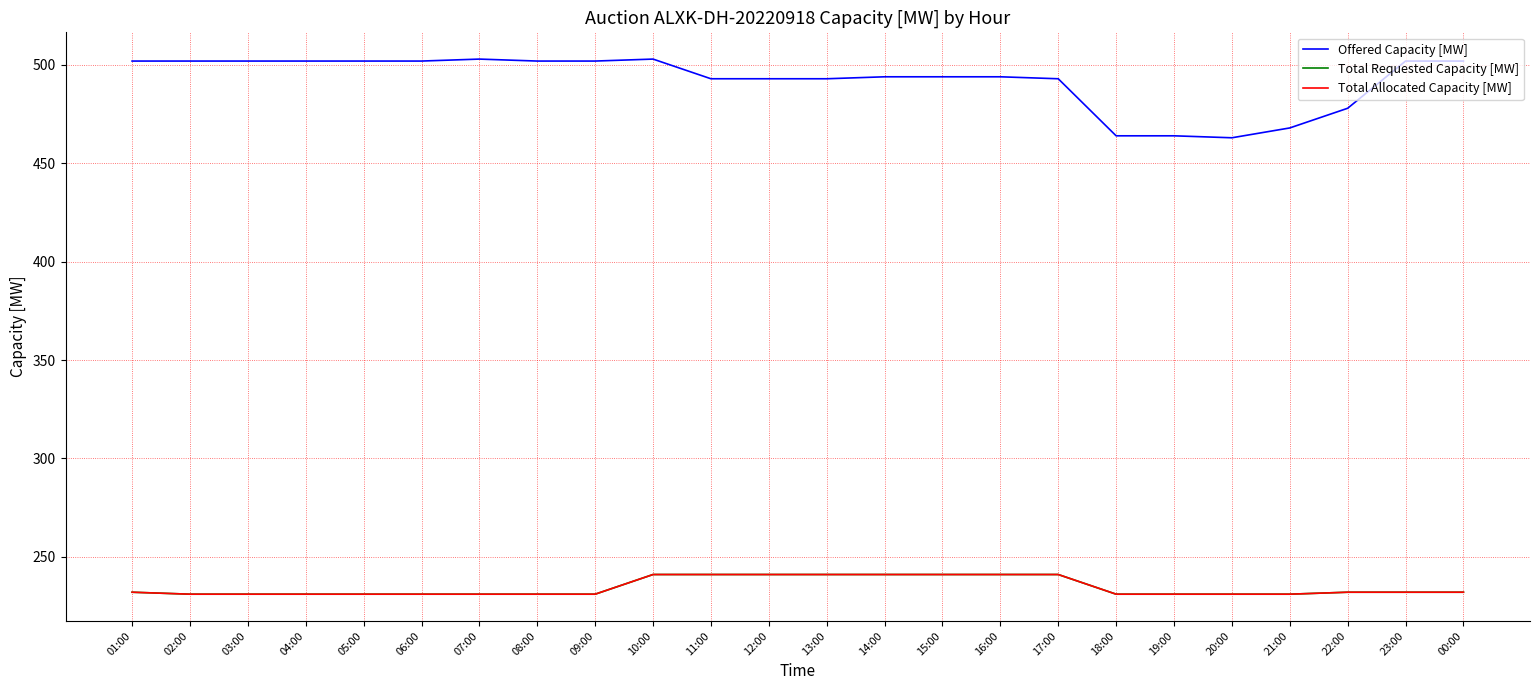

Where is the first local maximum for Offered Capacity [MW]?

07:00